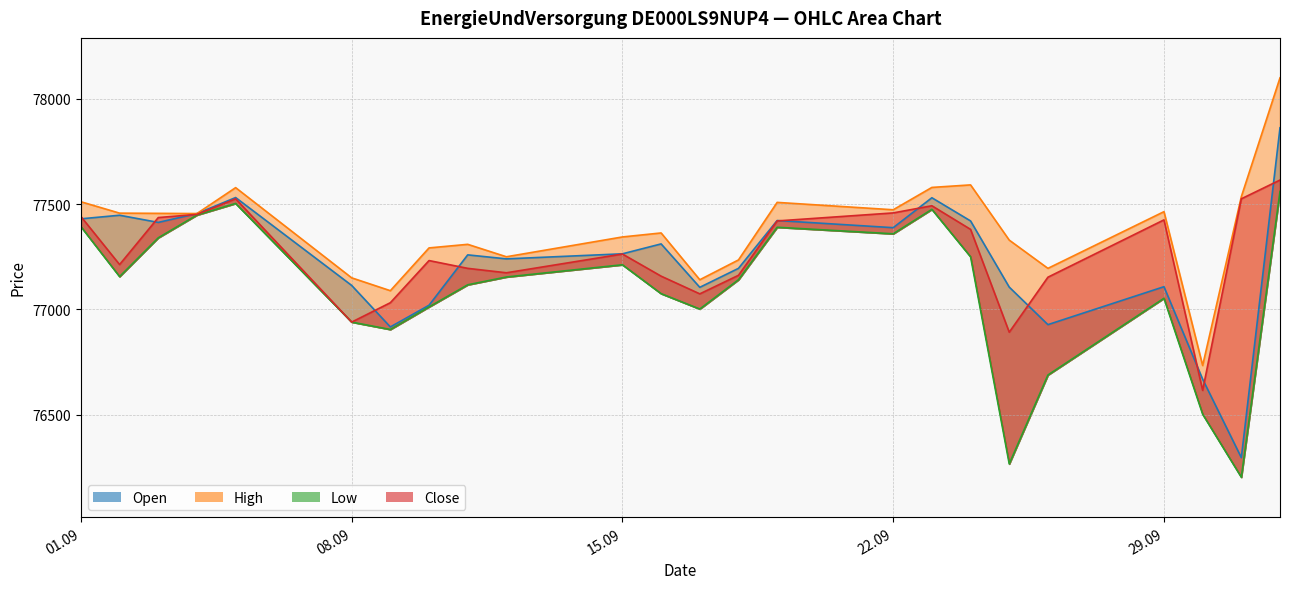

How many distinct data groups are displayed?

4